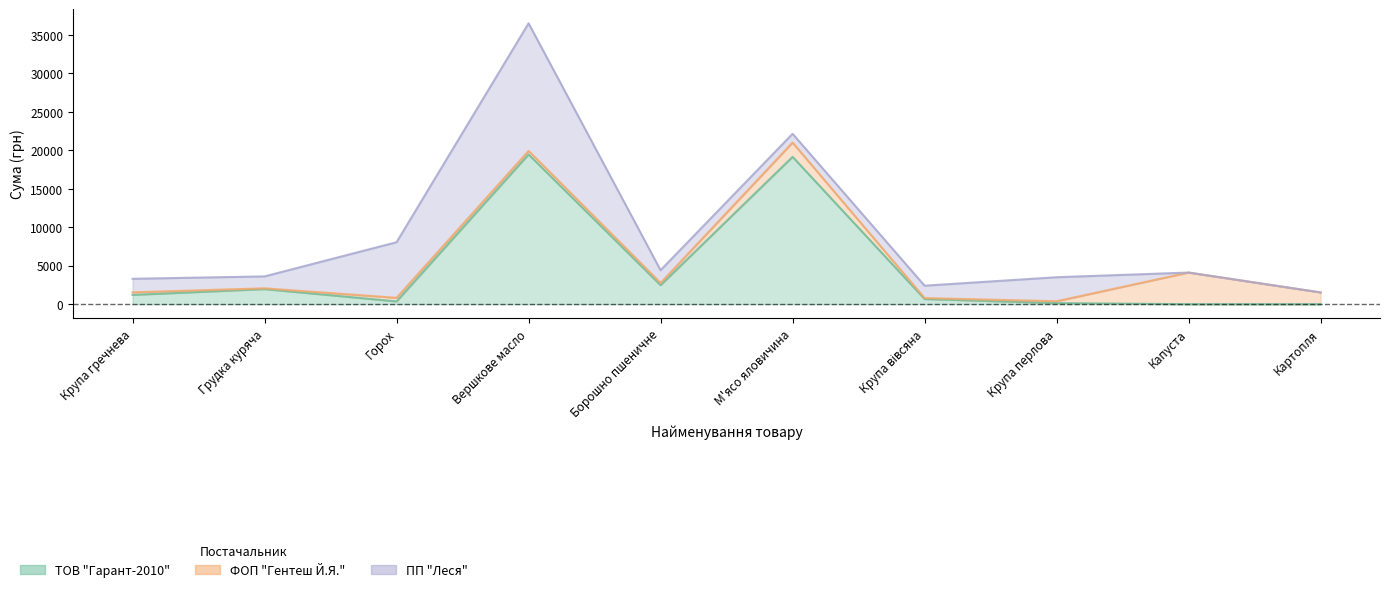

What is the label of the 9th point from the right?

Грудка куряча